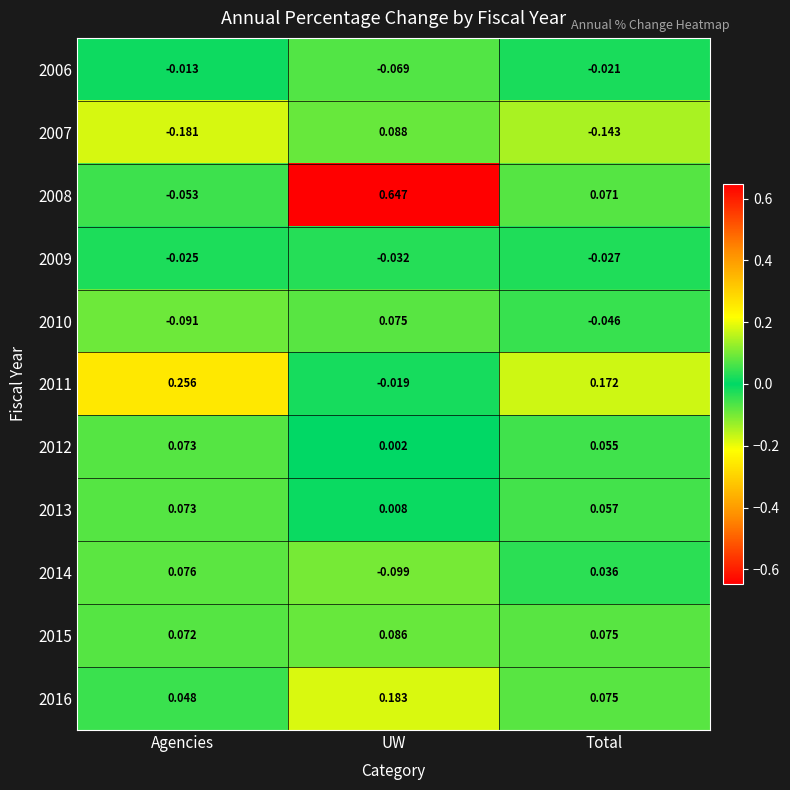

How many values in the 2008 series exceed 0?

2